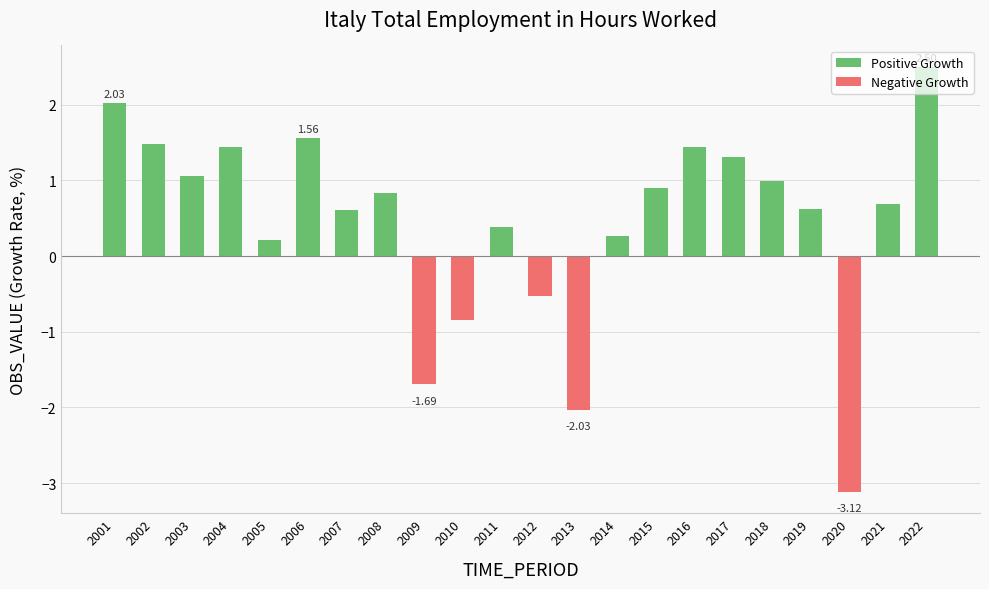

Which category has the lowest value in the Negative Growth series?

2020